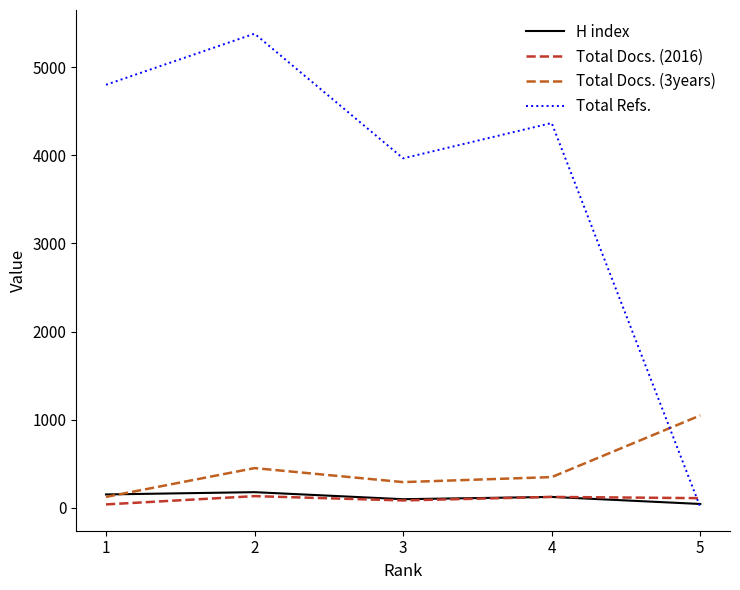

What is the greatest value displayed?

5380